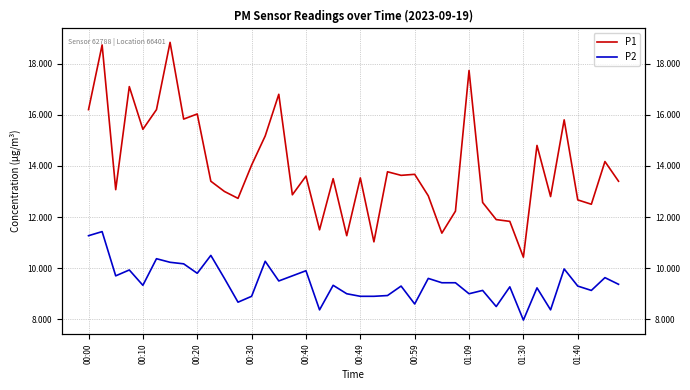

What is the value of the P2 point at the 32nd from the left?

9.3